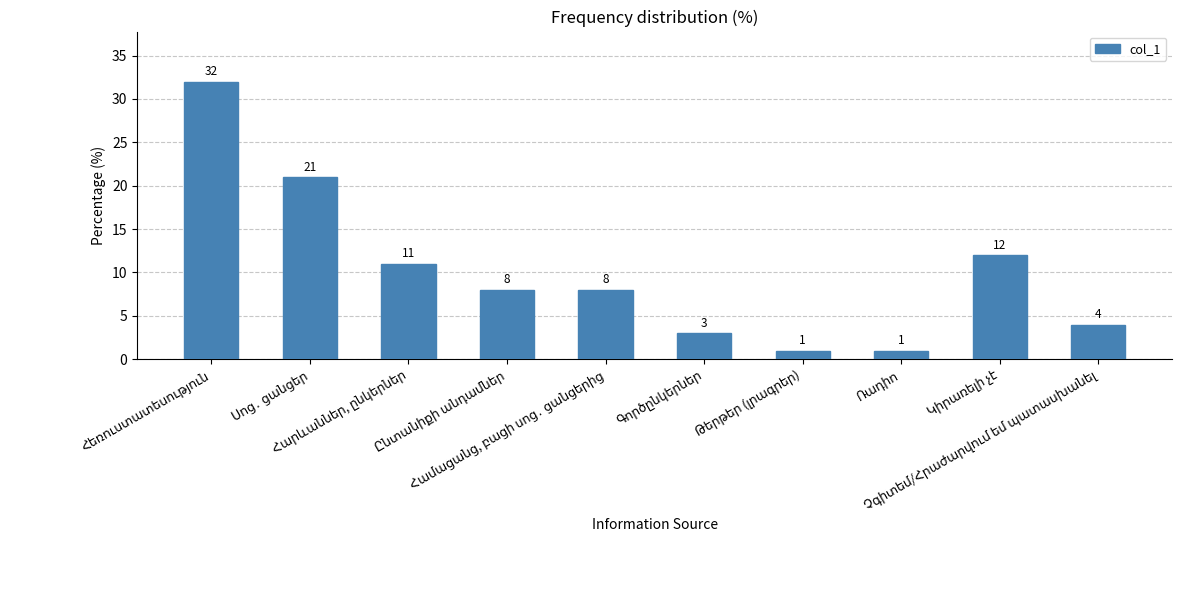

What is the average value?

10